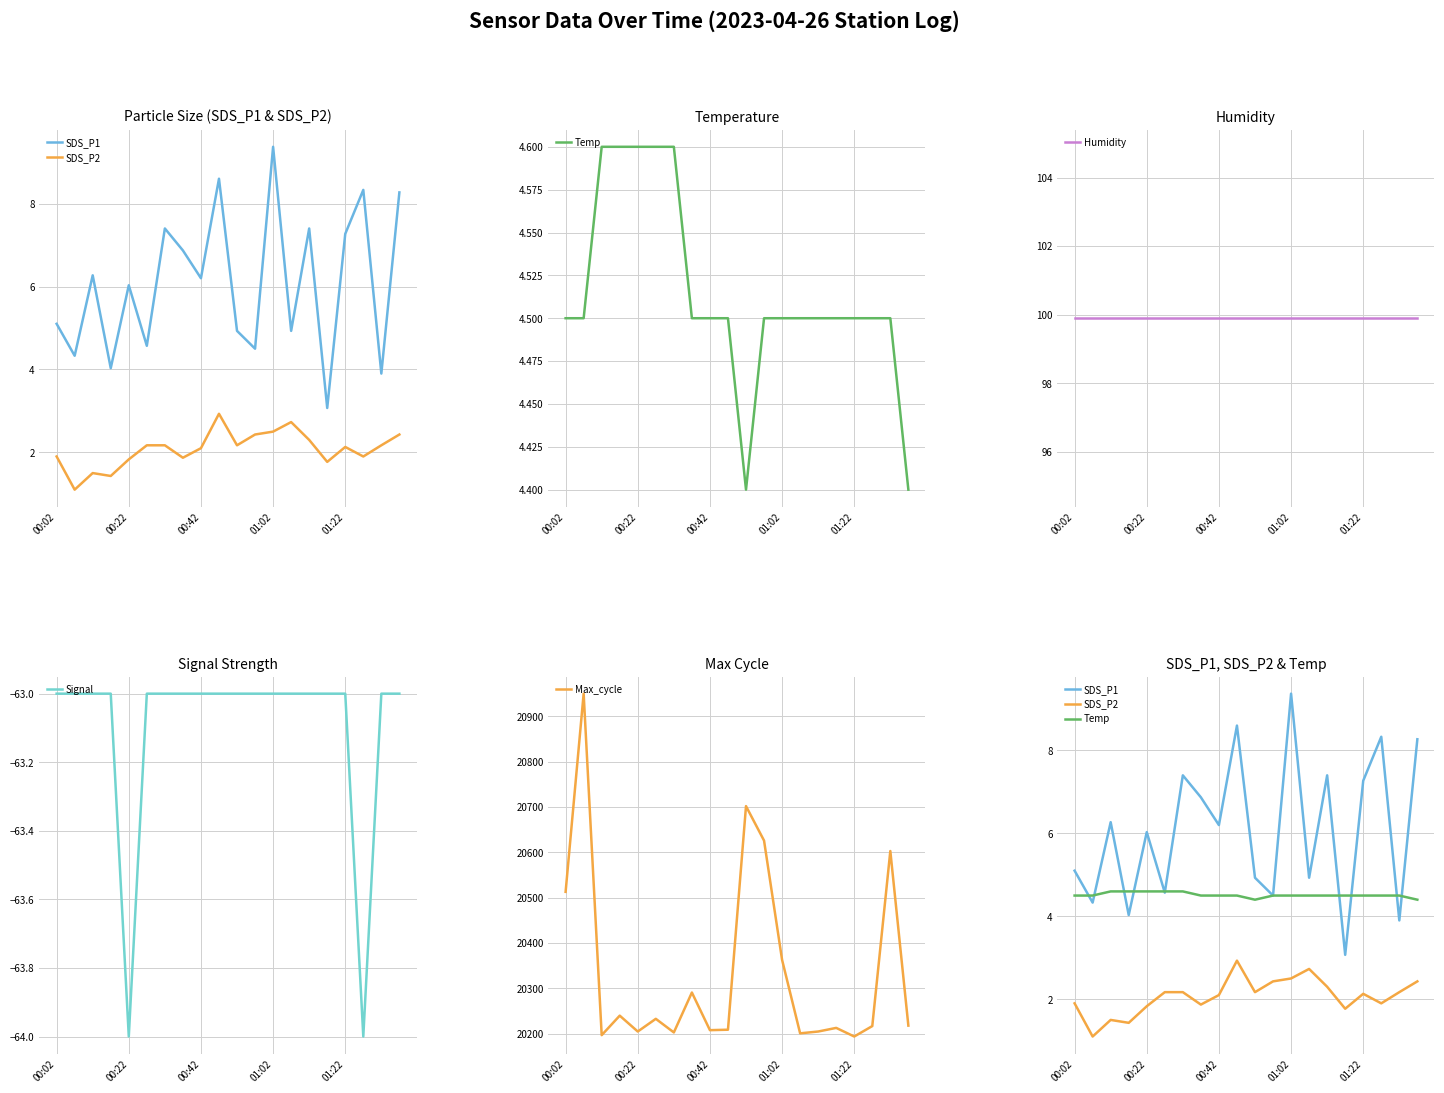

The Signal series shows -64 at 00:22. True or false?

True